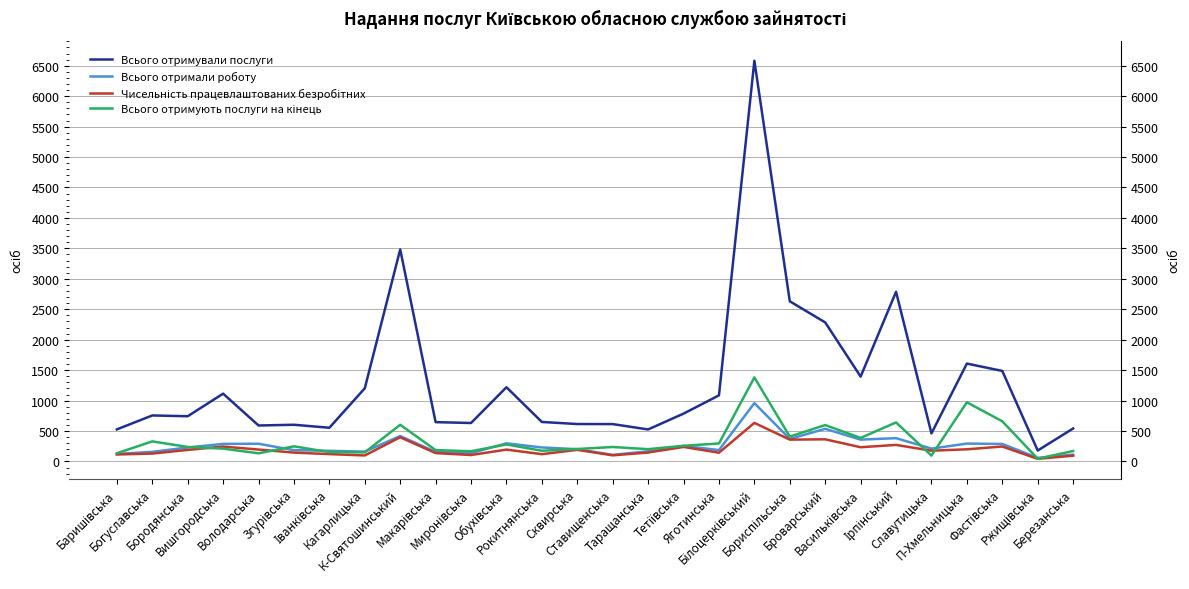

What is the label of the 20th point from the right?

К-Святошинський